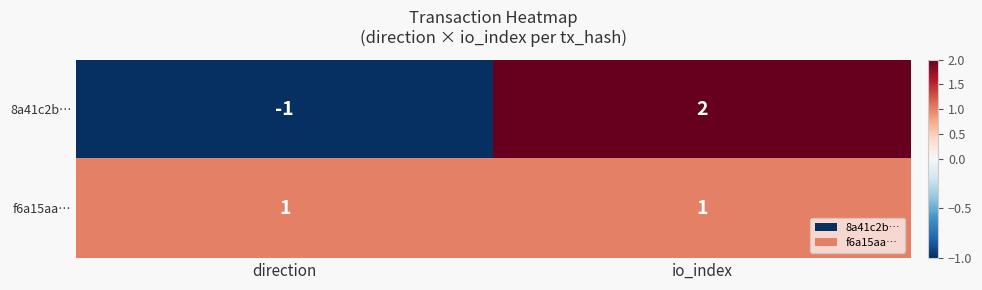

The value of f6a15aa… at direction is 1. True or false?

True